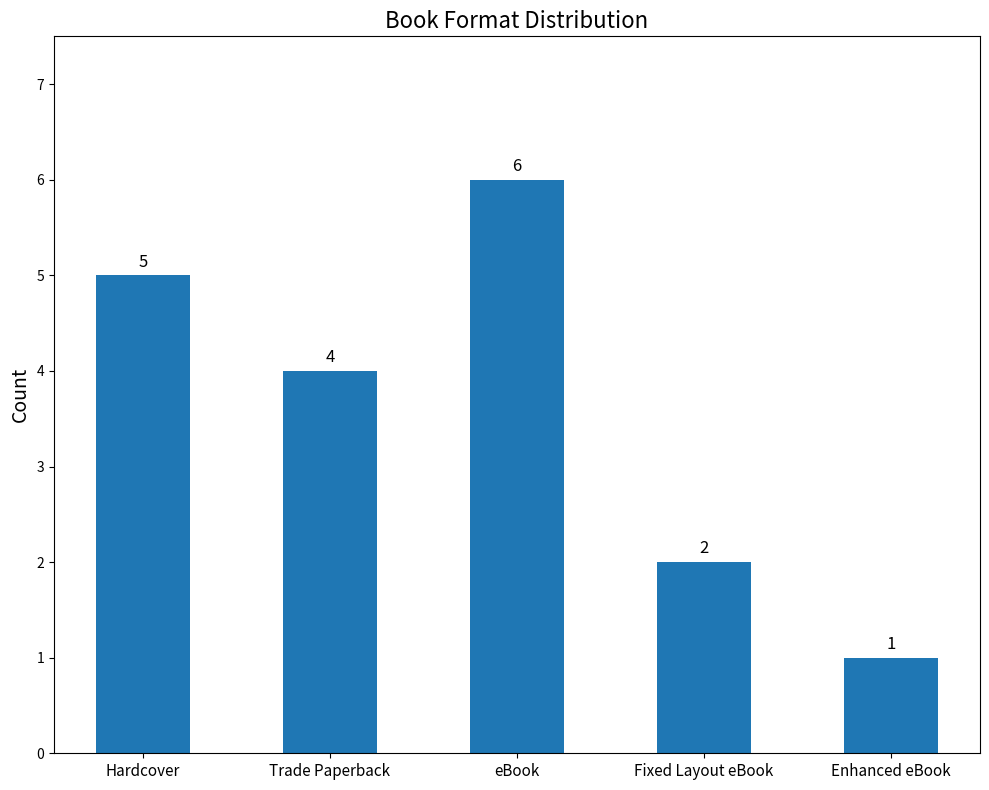

How many bars are there in total?

5